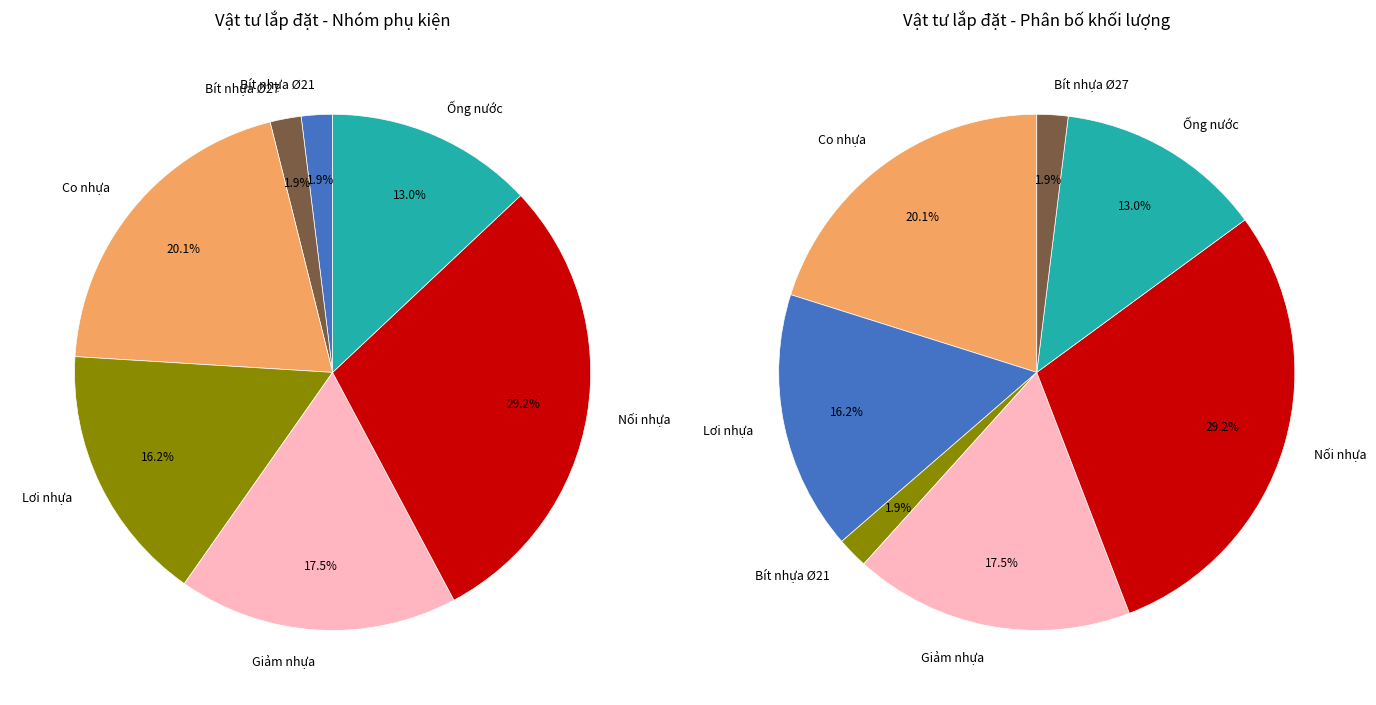

What percentage is NOT represented by Giảm nhựa?

82.5%